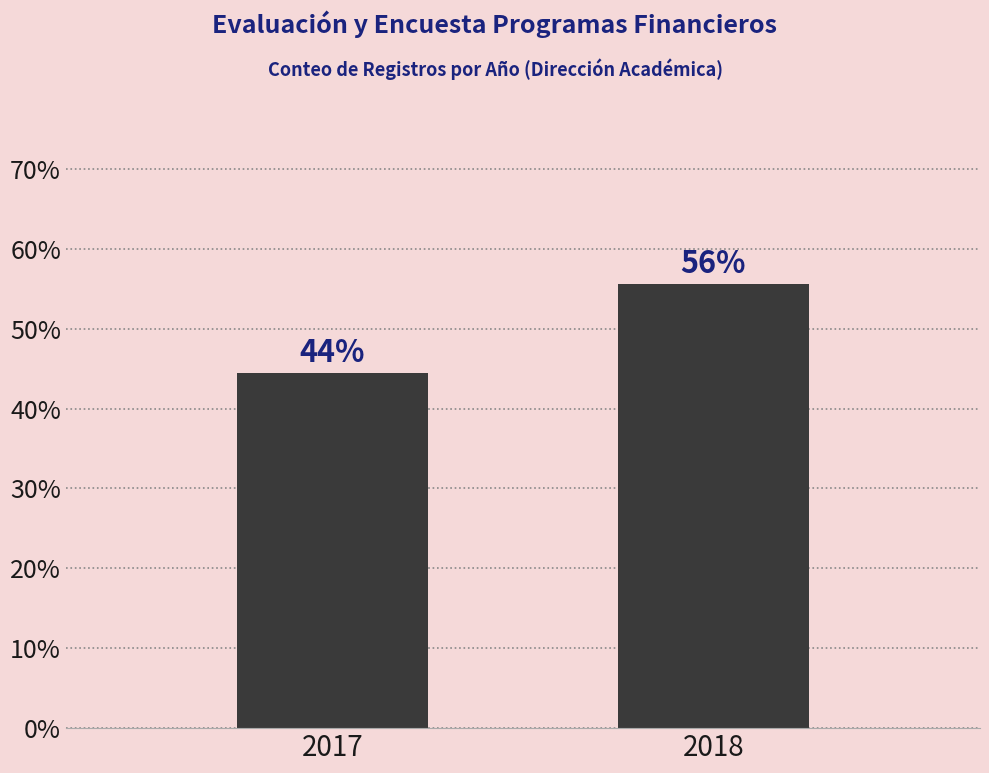

How many bars are there in total?

2